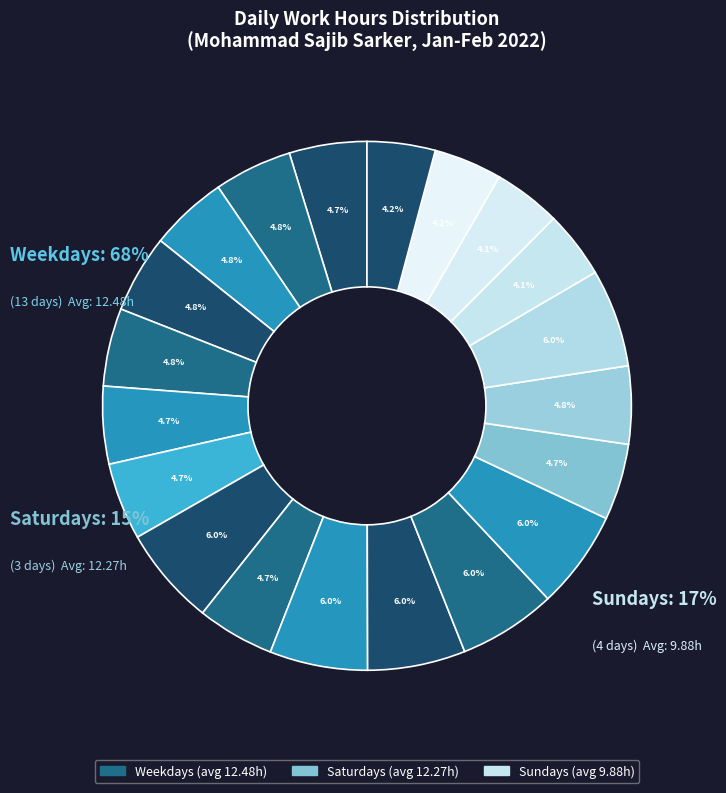

What percentage is the 30-Sun slice, to the nearest percent?

4%